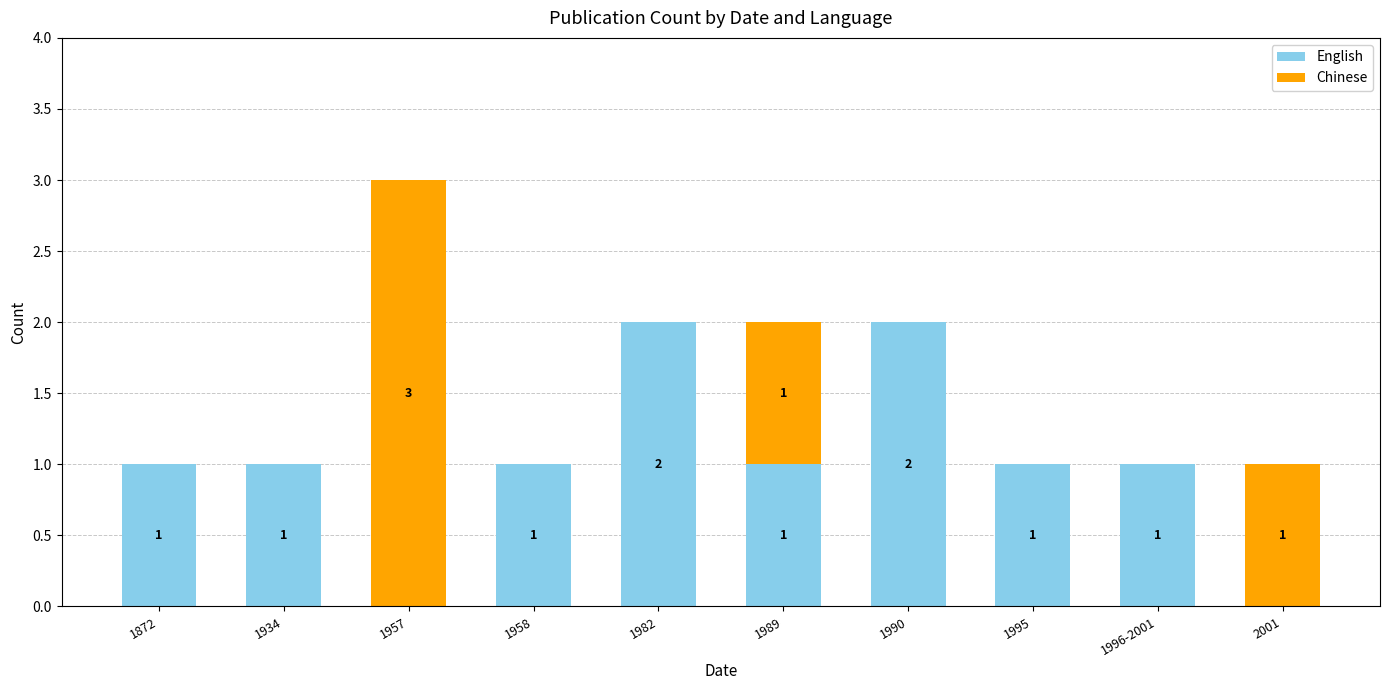

What is the total value across all series at 2001?

1